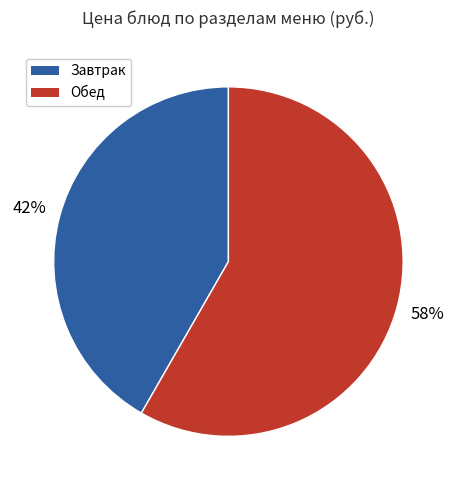

Does any single category account for the majority?

Yes